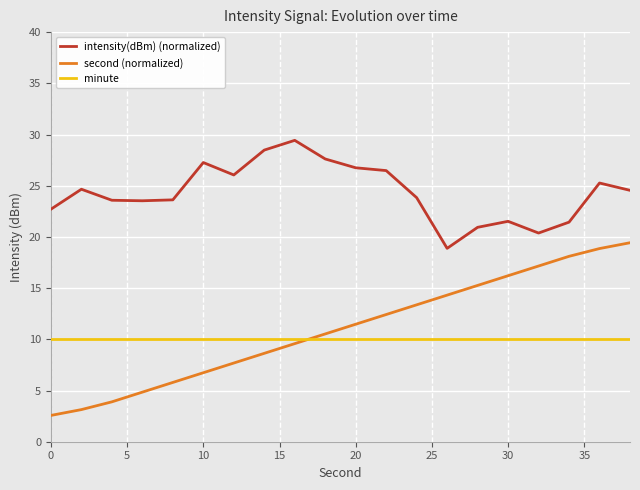

Which series has the widest spread of values?

second (normalized)